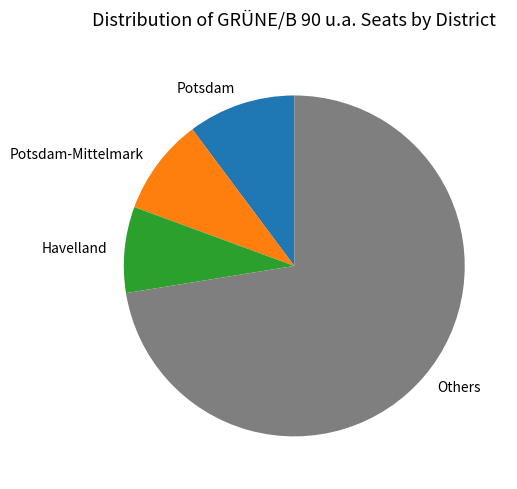

What is the largest slice in the pie chart?

Others